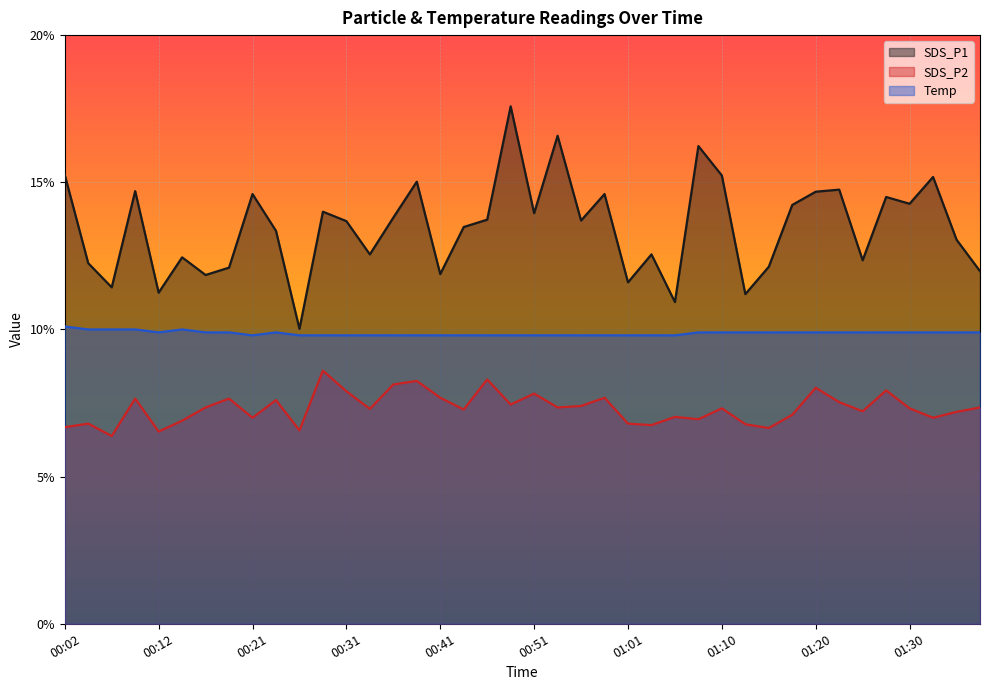

Which category has the lowest value in the Temp series?

00:21